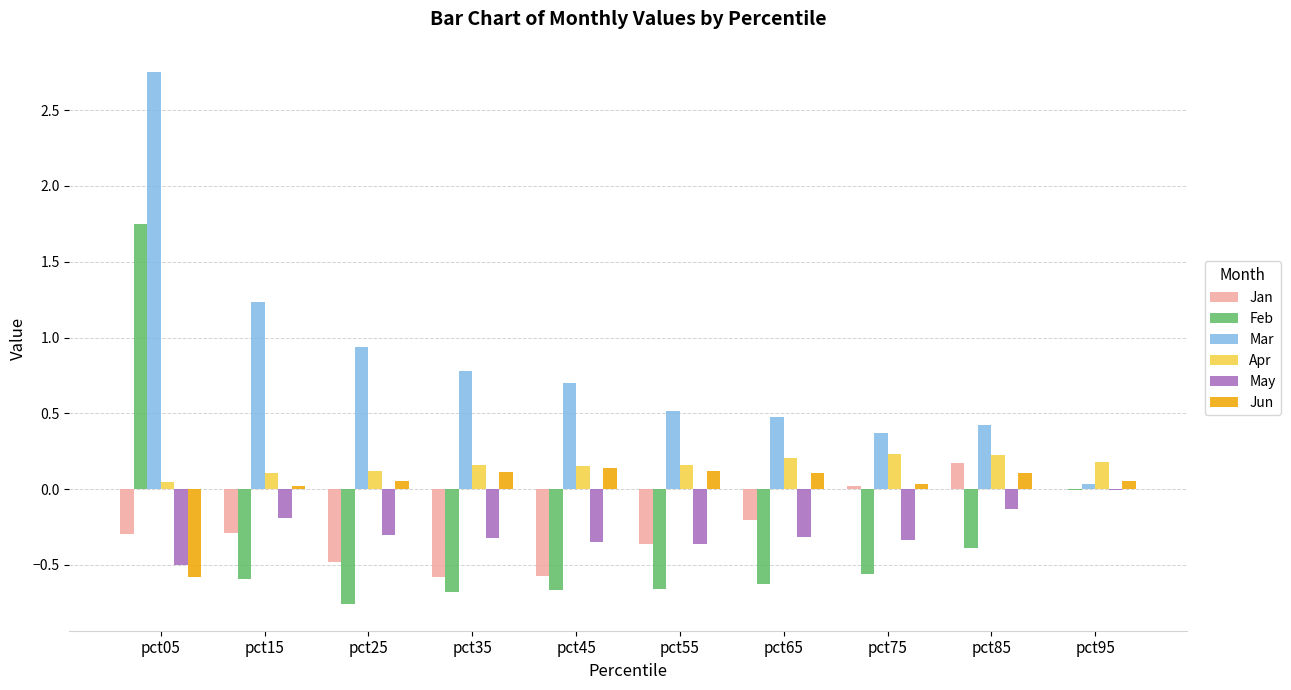

The value of Jan at pct85 is 0.2. True or false?

True